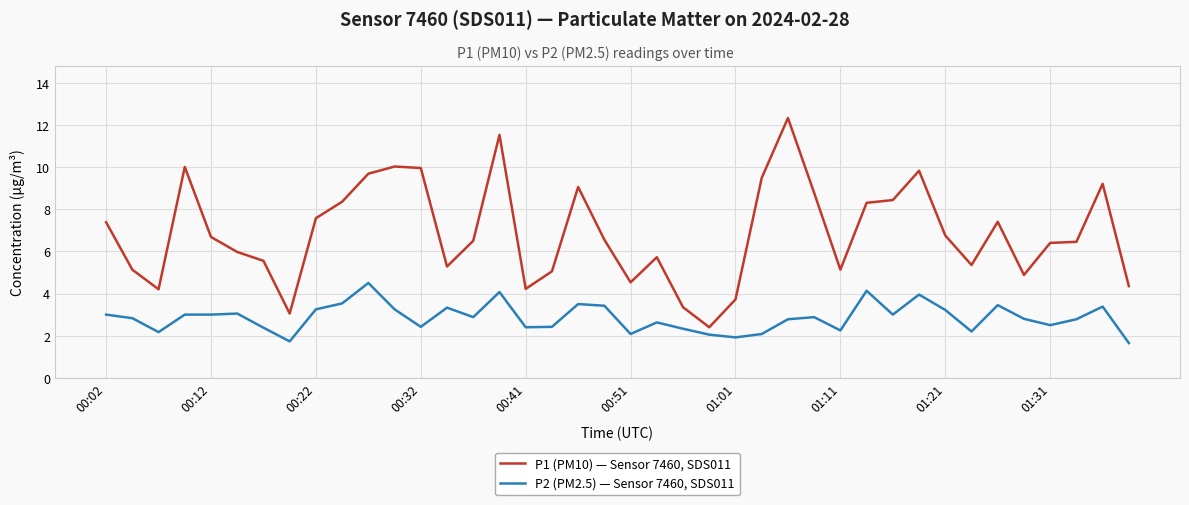

How many lines are shown in the chart?

2